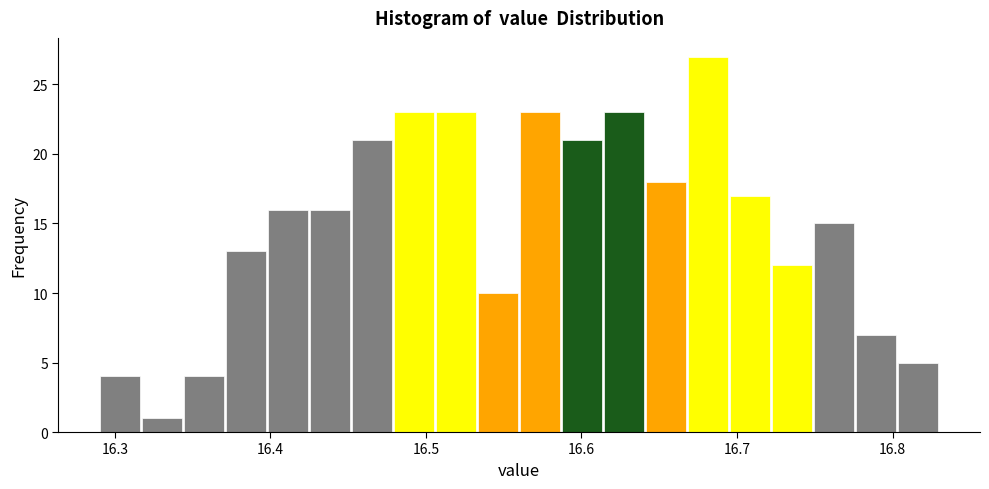

Read against the x-axis, roughly where is the centre of the tallest bar?

16.68